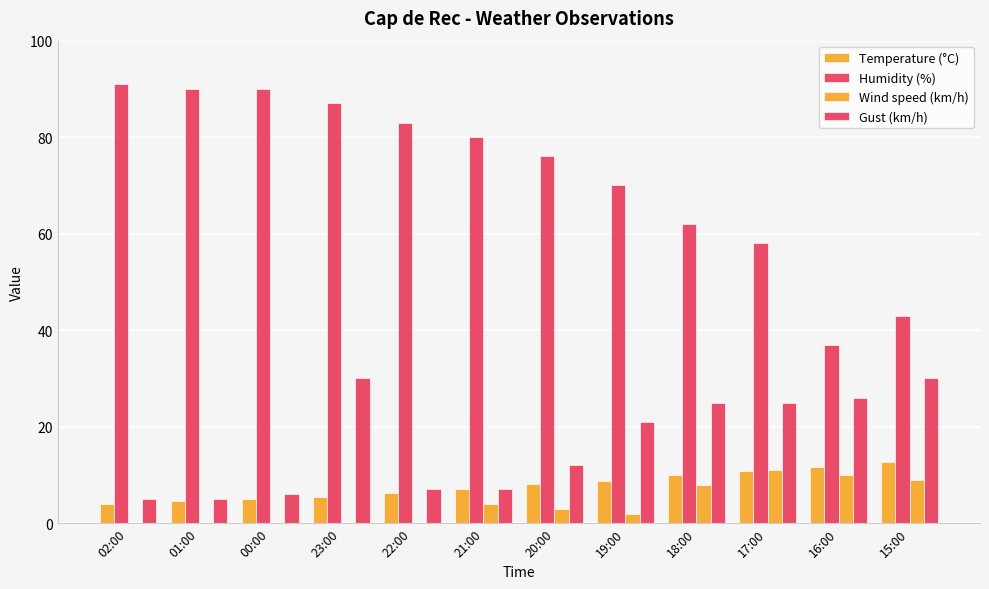

Count the number of data series in this chart.

4